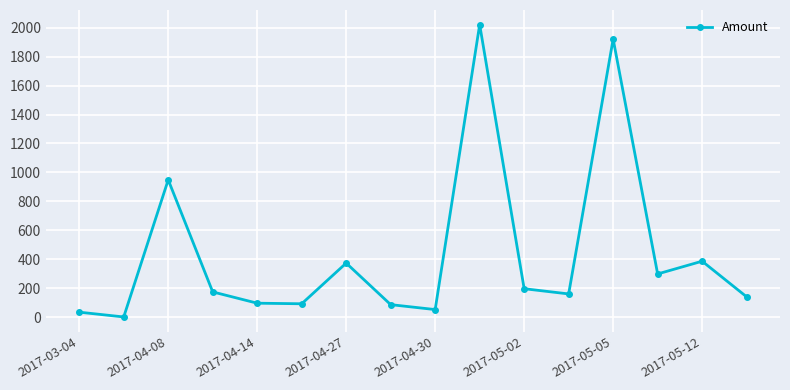

What is the sum of all values?

6992